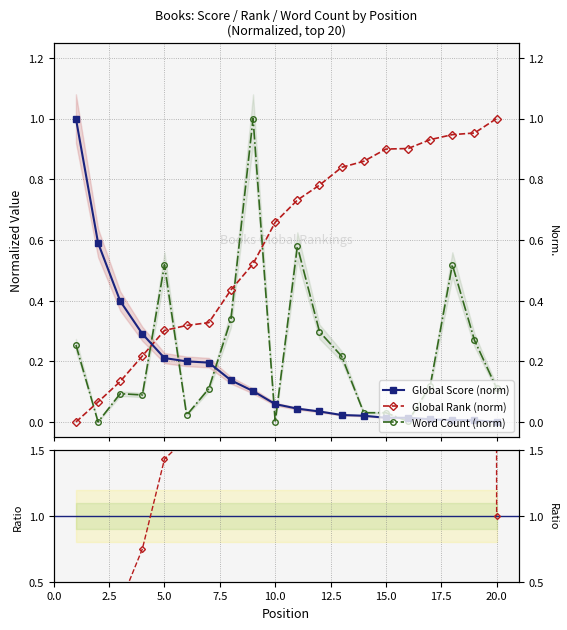

What is the value of the Global Score point at the 4th from the left?

0.3